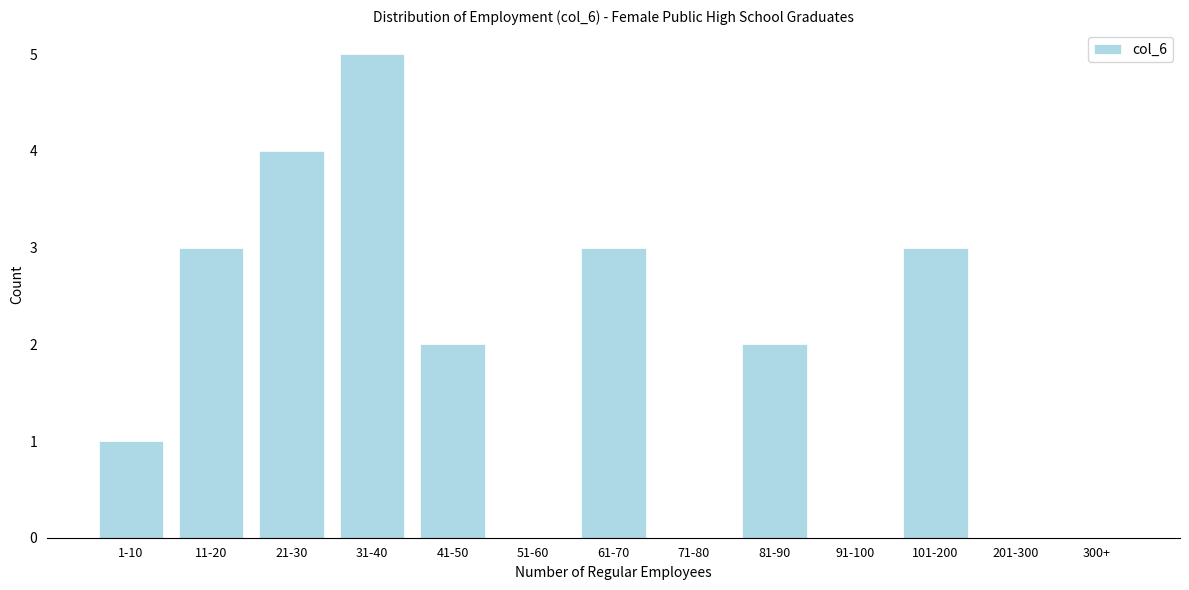

Reading right to left, what are all the values shown in this chart?

300+=0	201-300=0	101-200=3	91-100=0	81-90=2	71-80=0	61-70=3	51-60=0	41-50=2	31-40=5	21-30=4	11-20=3	1-10=1